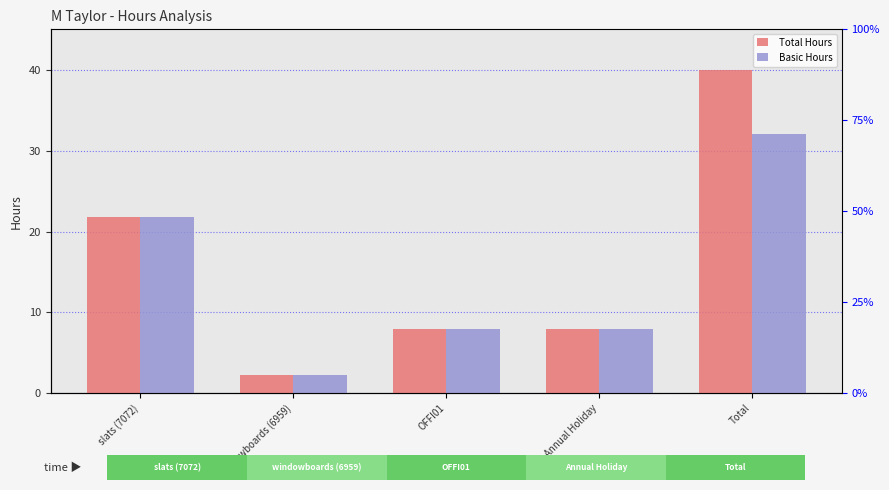

Which has a higher value, Total or slats (7072)?

Total